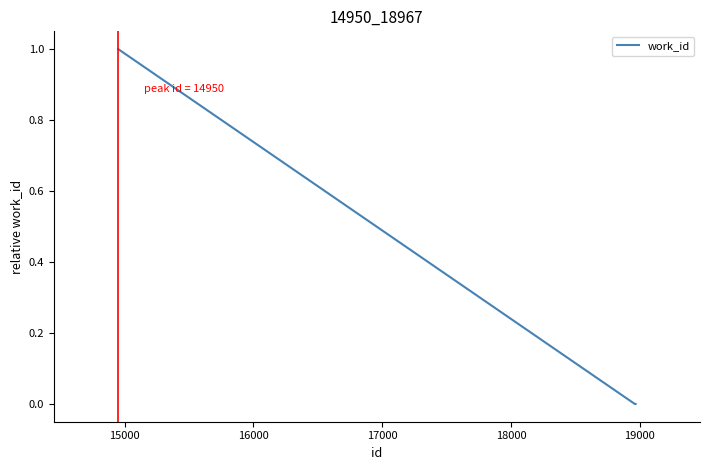

Reading left to right, extract all data points from this chart.

1	0	0	0